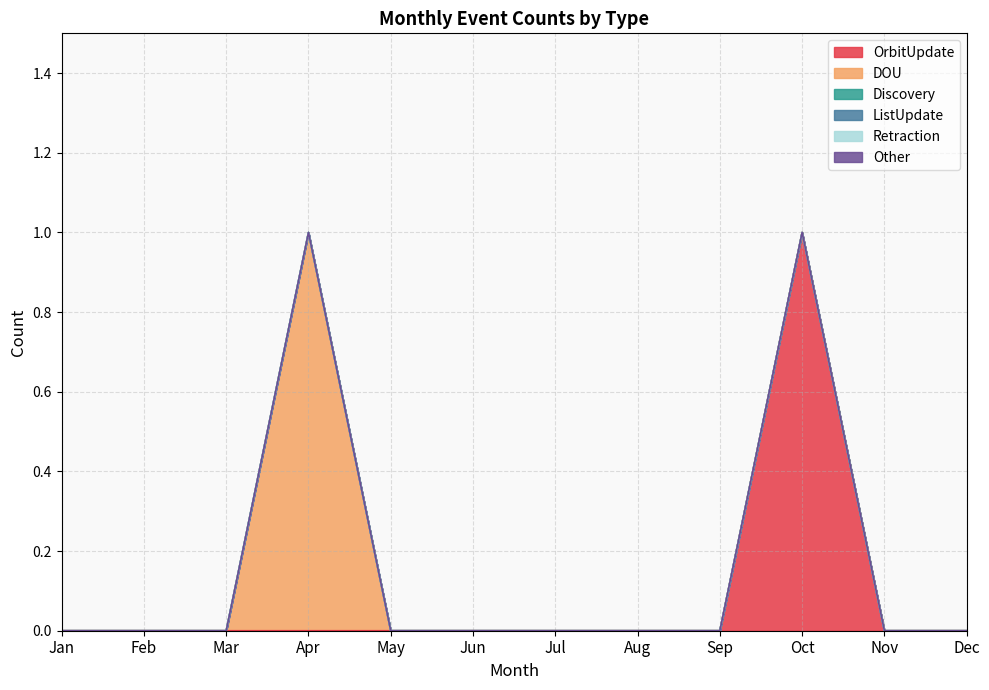

Reading left to right, what are all the values shown in this chart?

OrbitUpdate: 0	0	0	0	0	0	0	0	0	1	0	0
DOU: 0	0	0	1	0	0	0	0	0	0	0	0
Discovery: 0	0	0	0	0	0	0	0	0	0	0	0
ListUpdate: 0	0	0	0	0	0	0	0	0	0	0	0
Retraction: 0	0	0	0	0	0	0	0	0	0	0	0
Other: 0	0	0	0	0	0	0	0	0	0	0	0